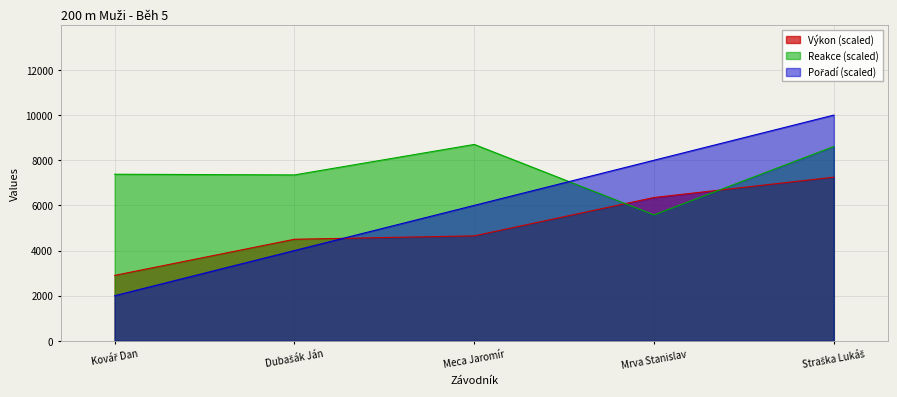

At which category is the sum across all series the highest?

Straška Lukáš